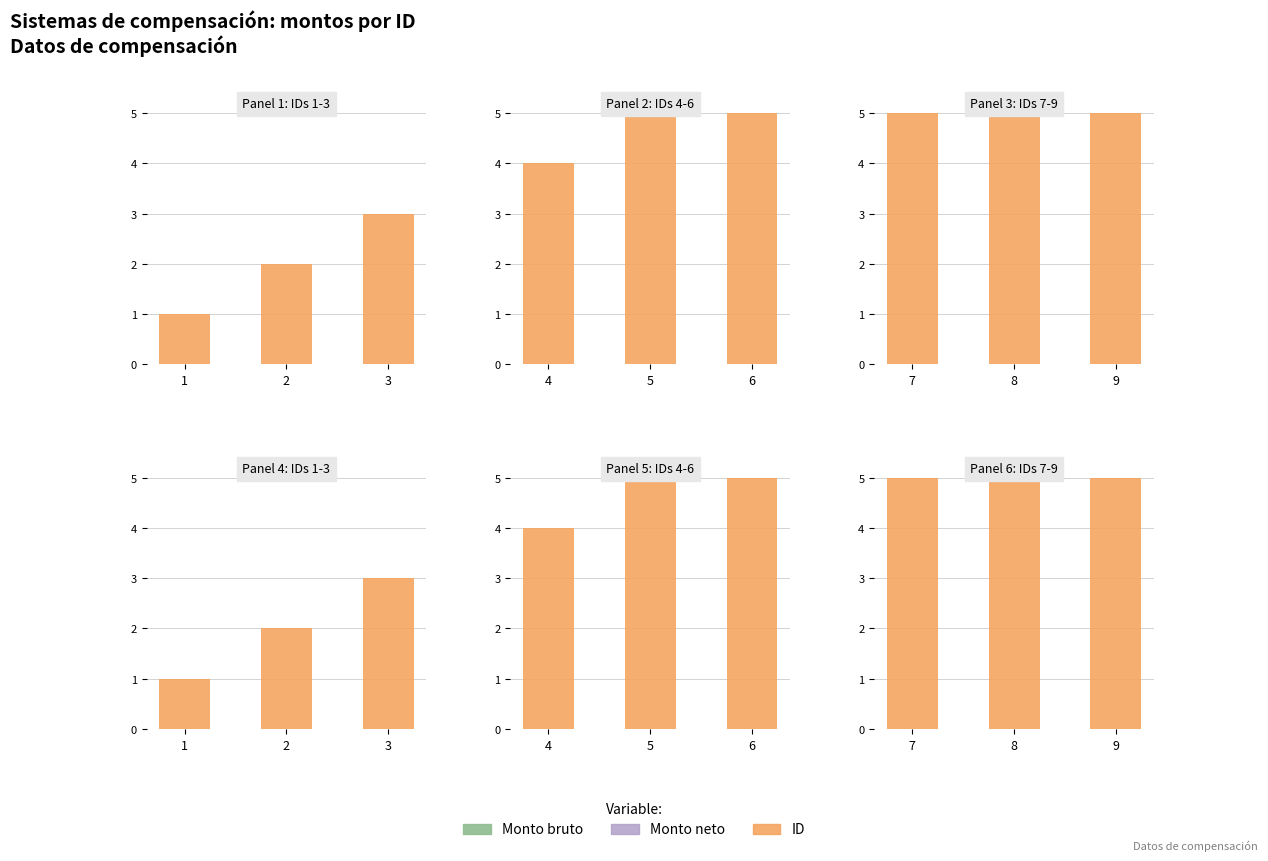

Does the chart contain any negative values?

No